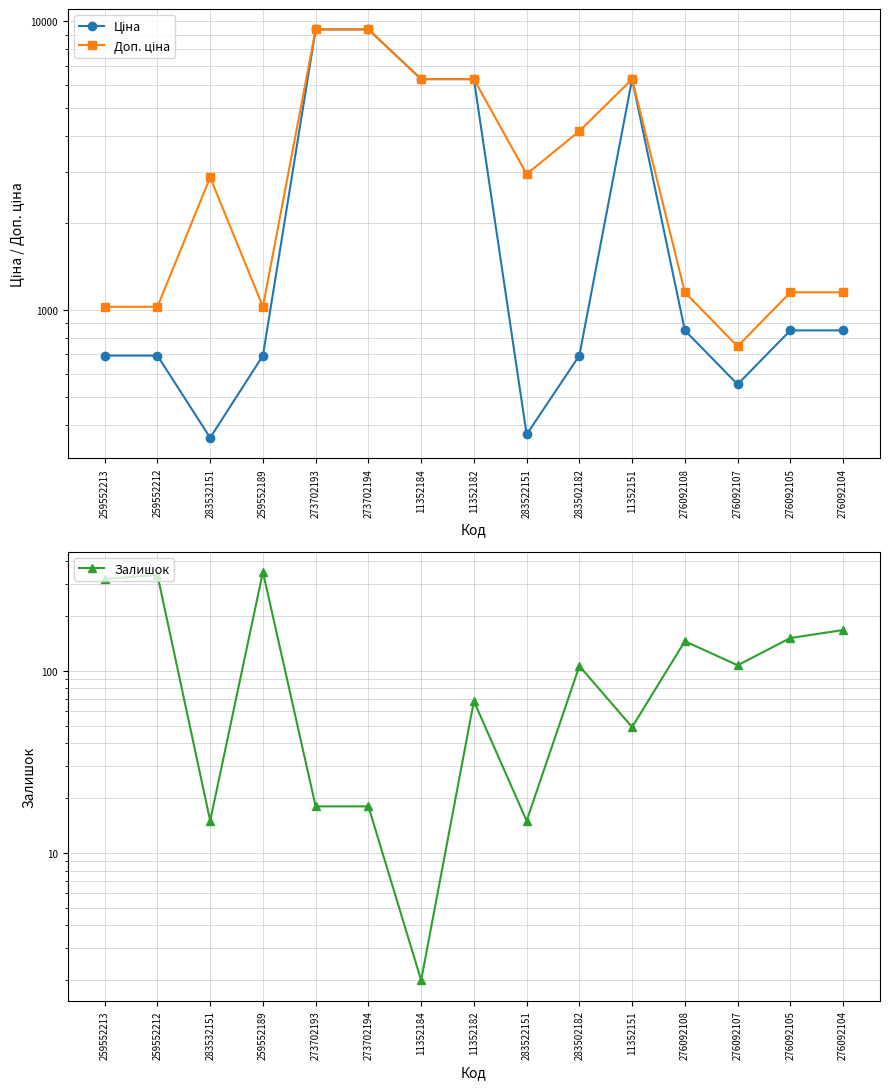

Rank the series at 11352151 from highest to lowest value.

Ціна, Доп. ціна, Залишок